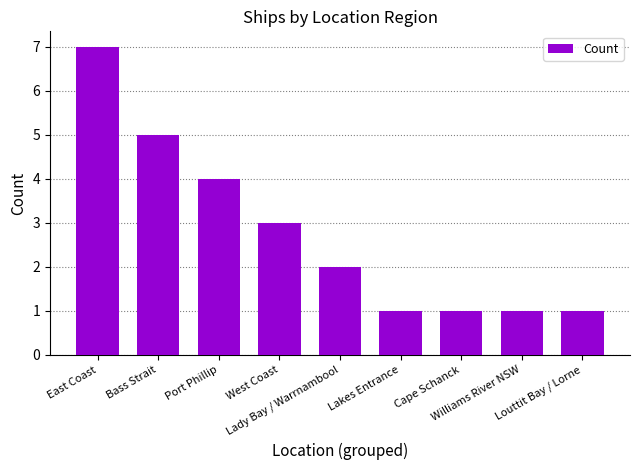

Reading left to right, transcribe all the data shown in this chart.

East Coast=7	Bass Strait=5	Port Phillip=4	West Coast=3	Lady Bay / Warrnambool=2	Lakes Entrance=1	Cape Schanck=1	Williams River NSW=1	Louttit Bay / Lorne=1